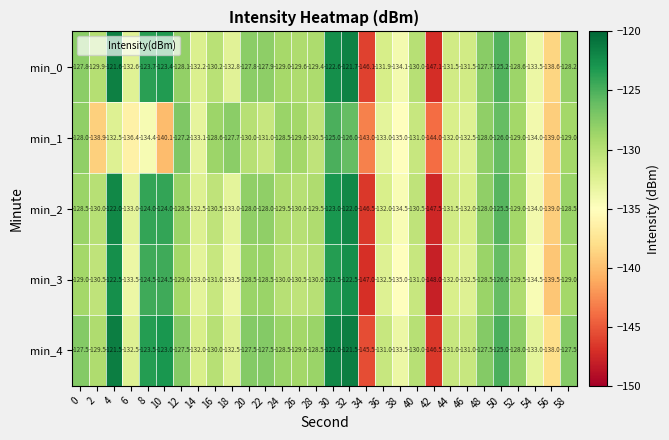

Rank the series by their maximum value, from lowest to highest.

min_1, min_3, min_2, min_0, min_4